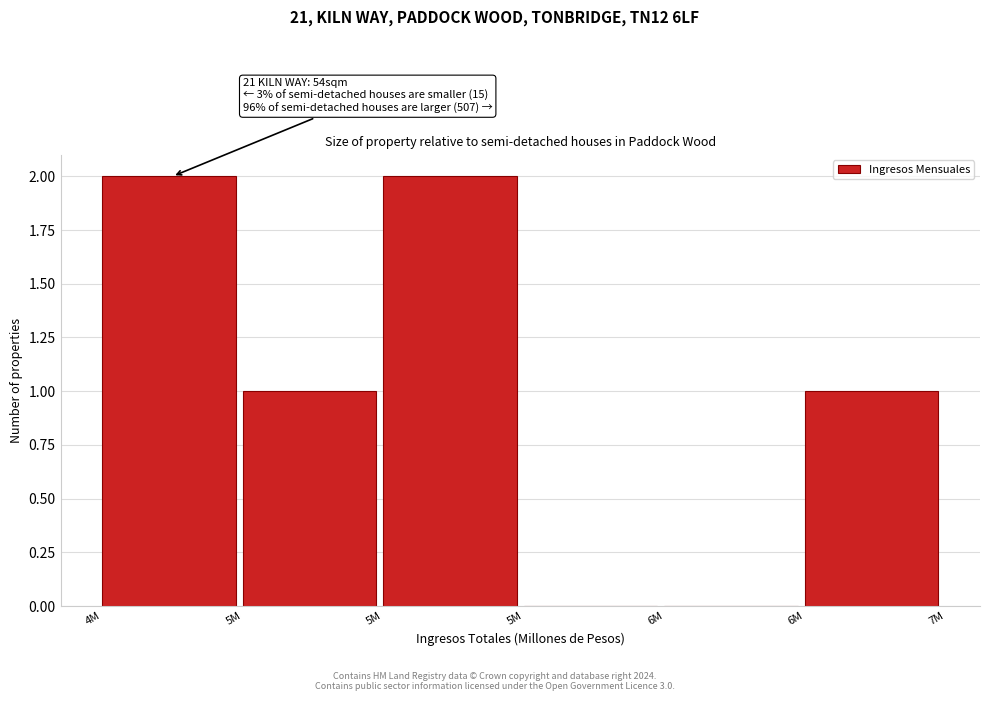

How many data points does each series have?

6